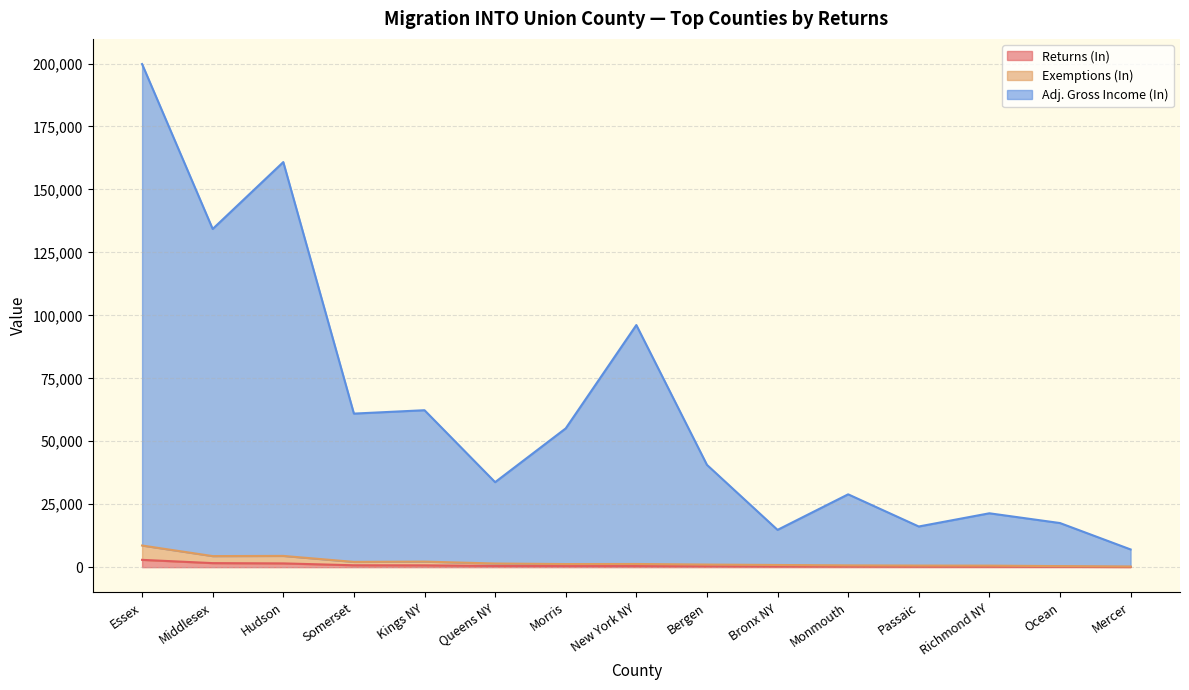

What is the lowest value of the Returns (In) series?

96